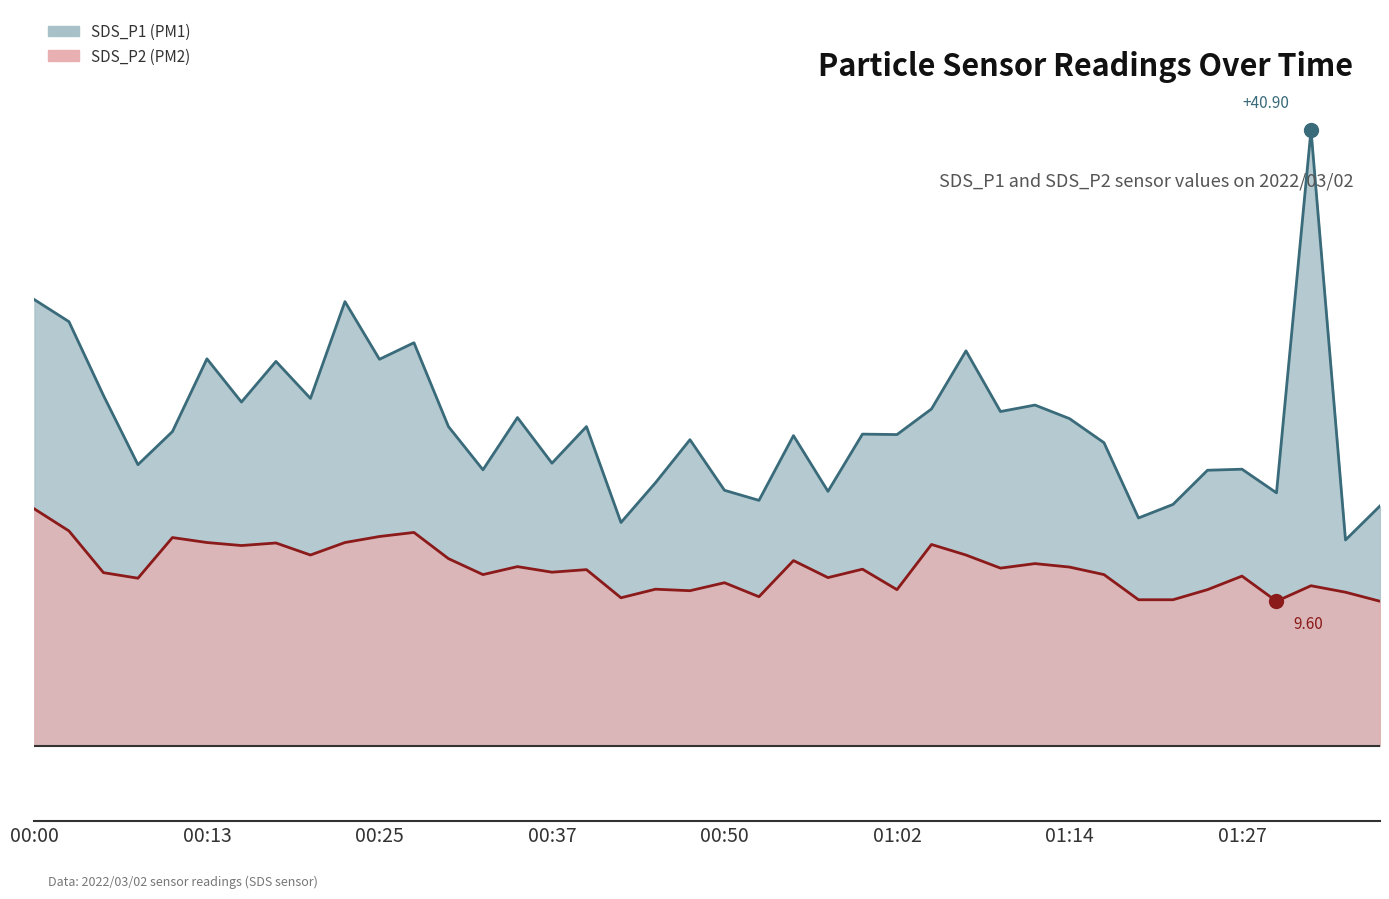

How many lines are shown in the chart?

2